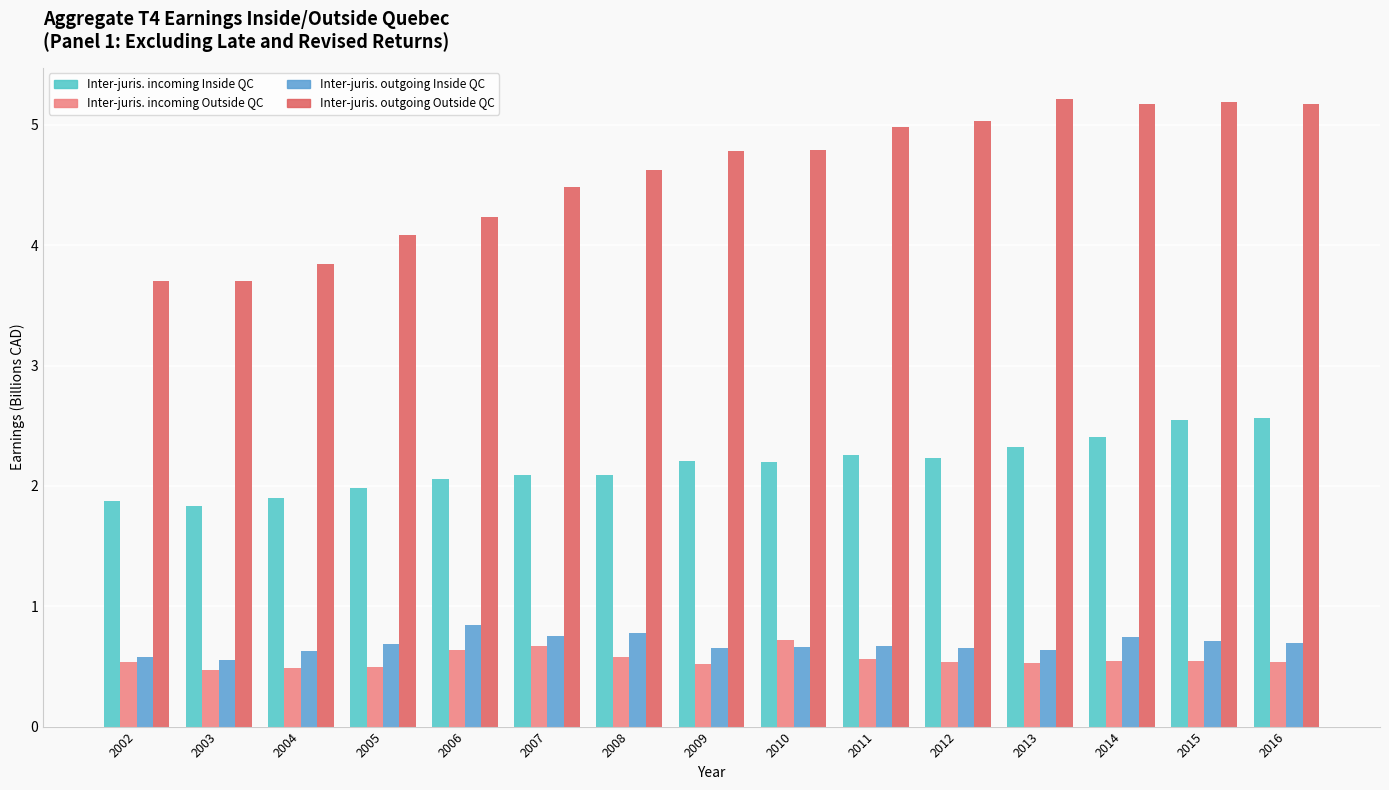

What is the value of the Inter-juris. outgoing Outside QC bar at the 8th from the left?

4.8